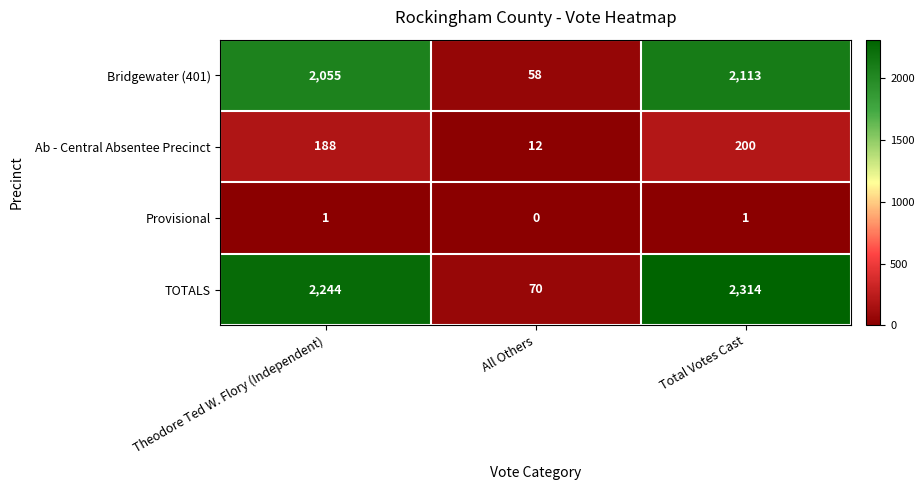

Reading left to right, list all the values displayed in this chart.

Bridgewater (401): Theodore Ted W. Flory (Independent)=2055	All Others=58	Total Votes Cast=2113
Ab - Central Absentee Precinct: Theodore Ted W. Flory (Independent)=188	All Others=12	Total Votes Cast=200
Provisional: Theodore Ted W. Flory (Independent)=1	All Others=0	Total Votes Cast=1
TOTALS: Theodore Ted W. Flory (Independent)=2244	All Others=70	Total Votes Cast=2314